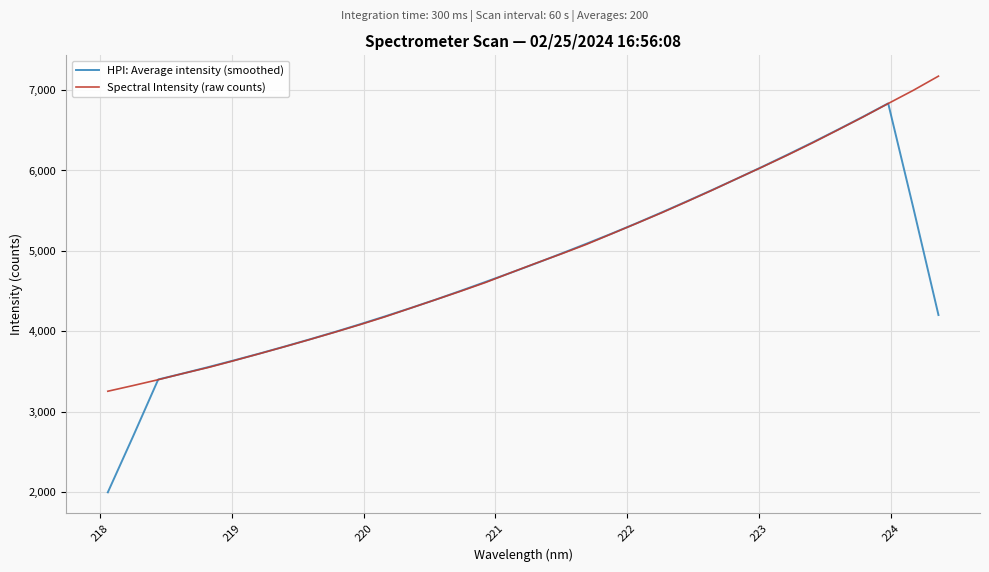

Which series has the largest range (max minus min)?

HPI: Average intensity (smoothed)